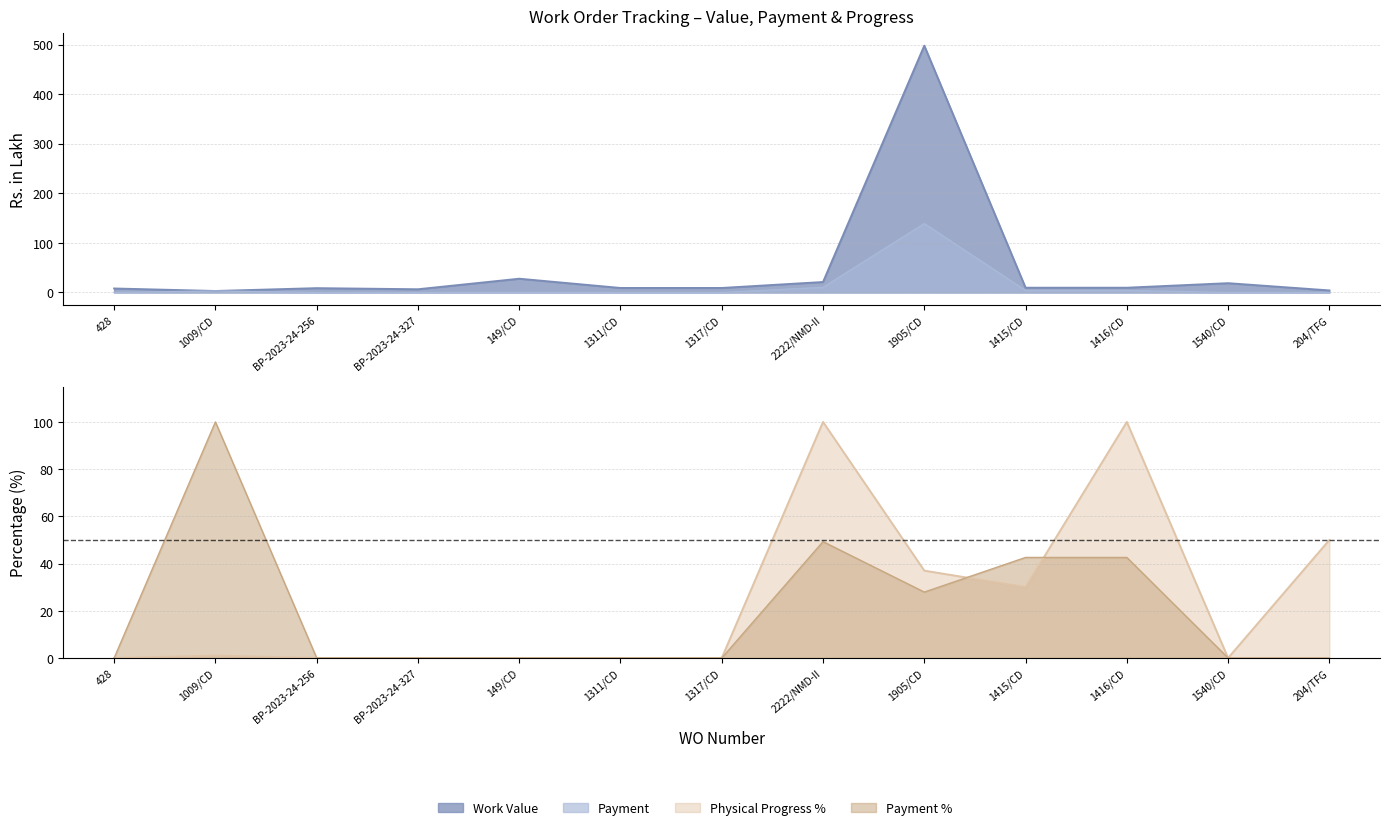

What is the sum of the Physical Progress % values at 1009/CD and 1311/CD?

1.0